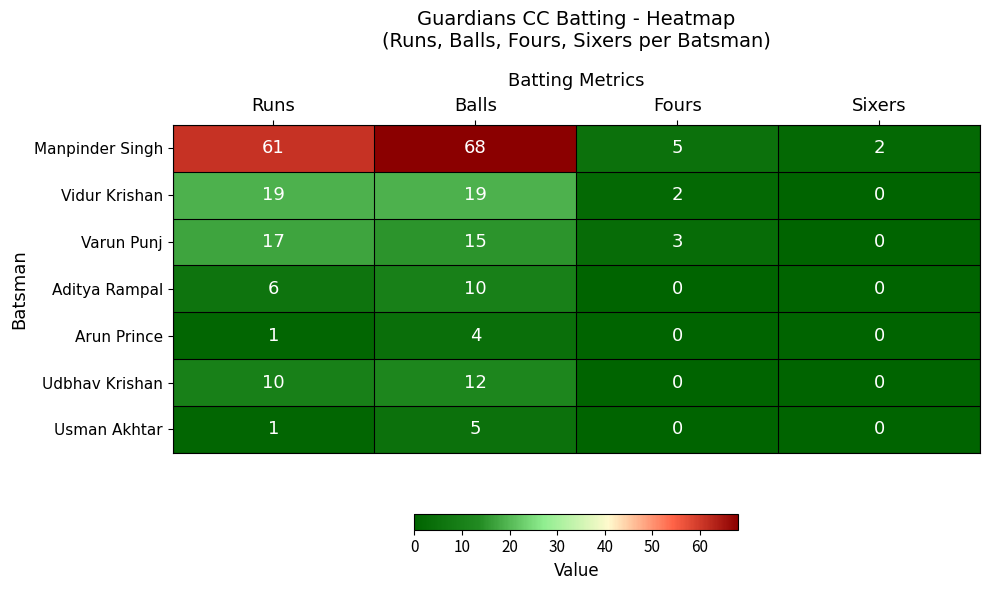

Which category has the highest value in the Arun Prince series?

Balls